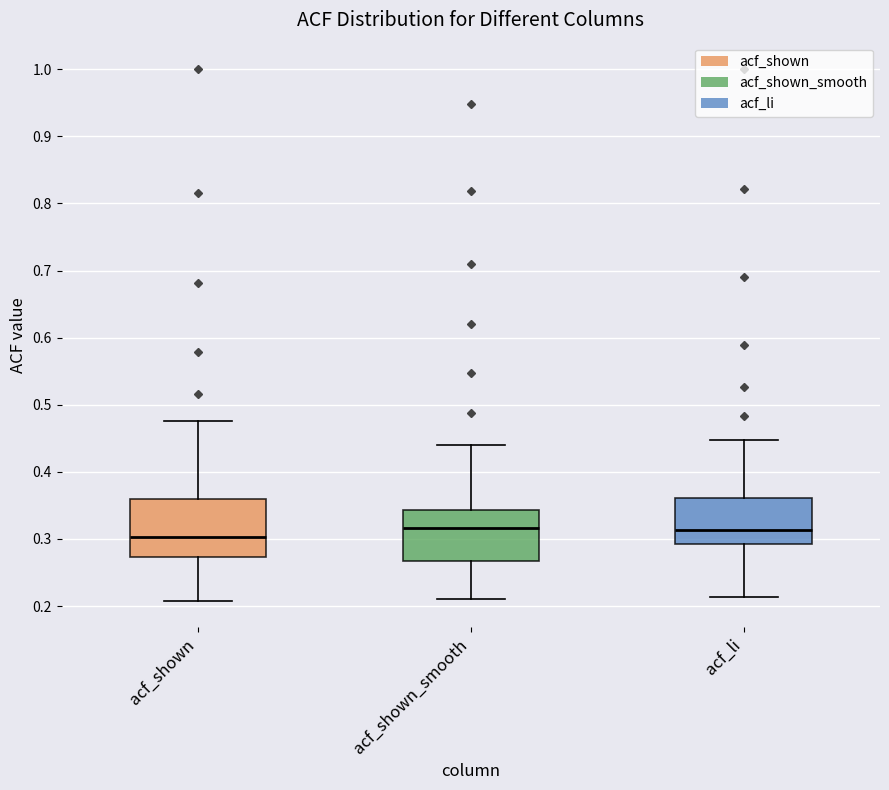

Reading left to right, read every box against the y-axis: the position of its median line, the range the box covers, and the ends of its whiskers. The values are not printed on the chart, so give them approximately, as read against the axis.

acf_shown: median 0.30, box 0.27 to 0.36, whiskers 0.21 to 0.48
acf_shown_smooth: median 0.32, box 0.27 to 0.34, whiskers 0.21 to 0.44
acf_li: median 0.31, box 0.29 to 0.36, whiskers 0.21 to 0.45